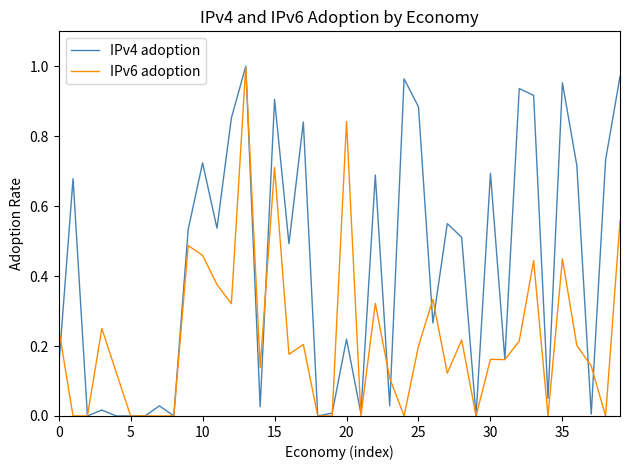

Rank the series by their average value, from highest to lowest.

IPv4 adoption, IPv6 adoption